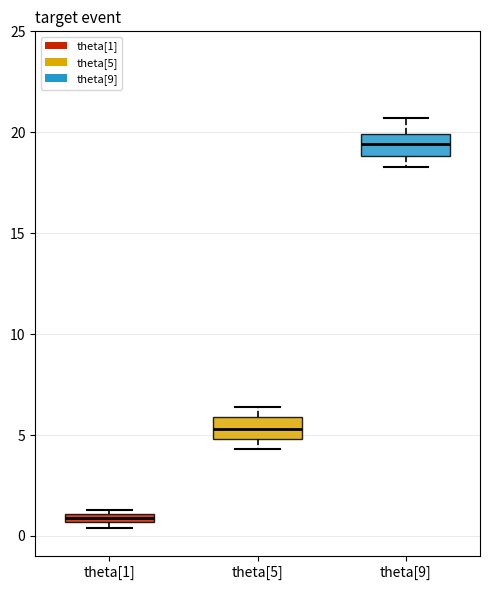

Which box has the highest median line?

theta[9]